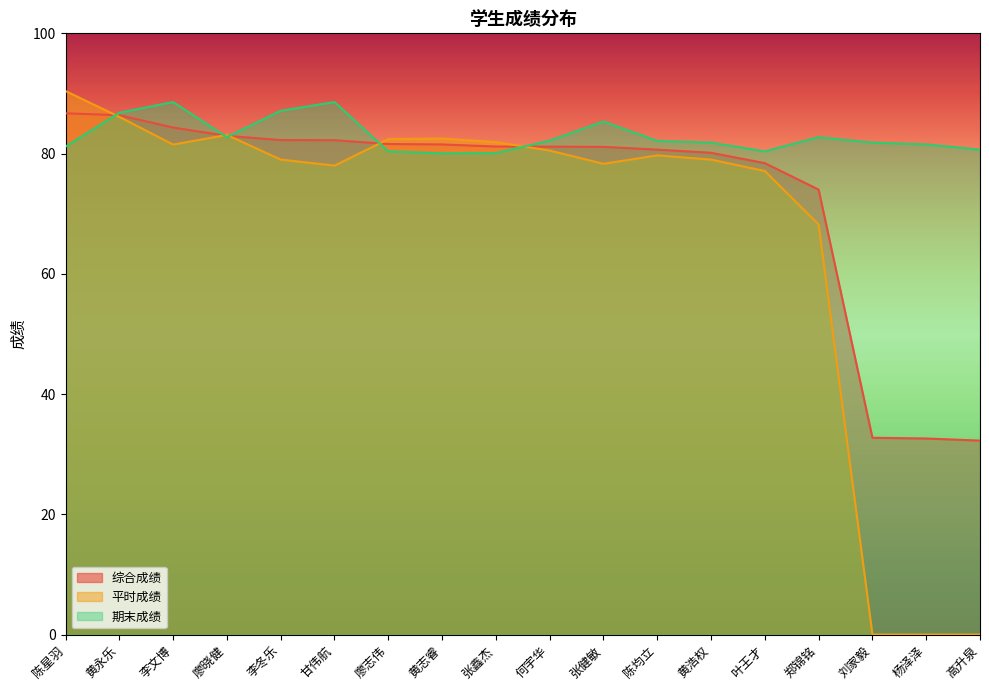

Count the number of categories in the chart.

18